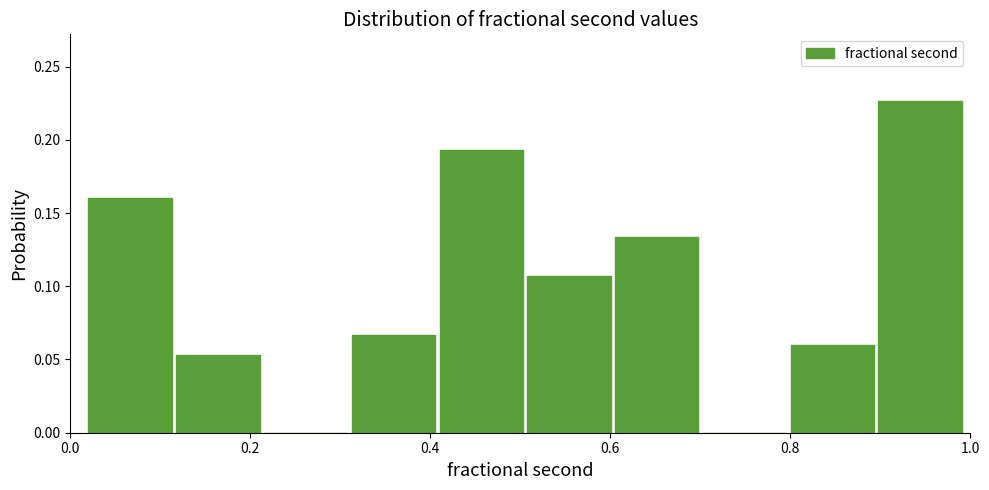

Reading left to right, list every bar in this chart as the range it spans on the x-axis followed by its height. Neither the bar edges nor the heights are printed on the chart, so give them approximately, as read against the axes.

0.02 to 0.12: 0.160
0.12 to 0.22: 0.055
0.22 to 0.32: 0
0.32 to 0.40: 0.065
0.40 to 0.50: 0.195
0.50 to 0.60: 0.105
0.60 to 0.70: 0.135
0.70 to 0.80: 0
0.80 to 0.90: 0.060
0.90 to 1.00: 0.225